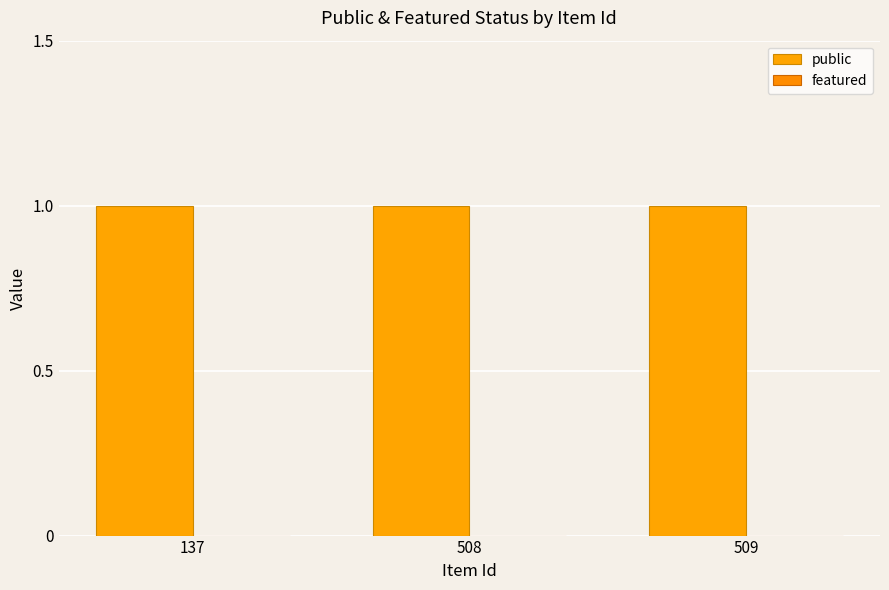

What is the greatest value displayed?

1